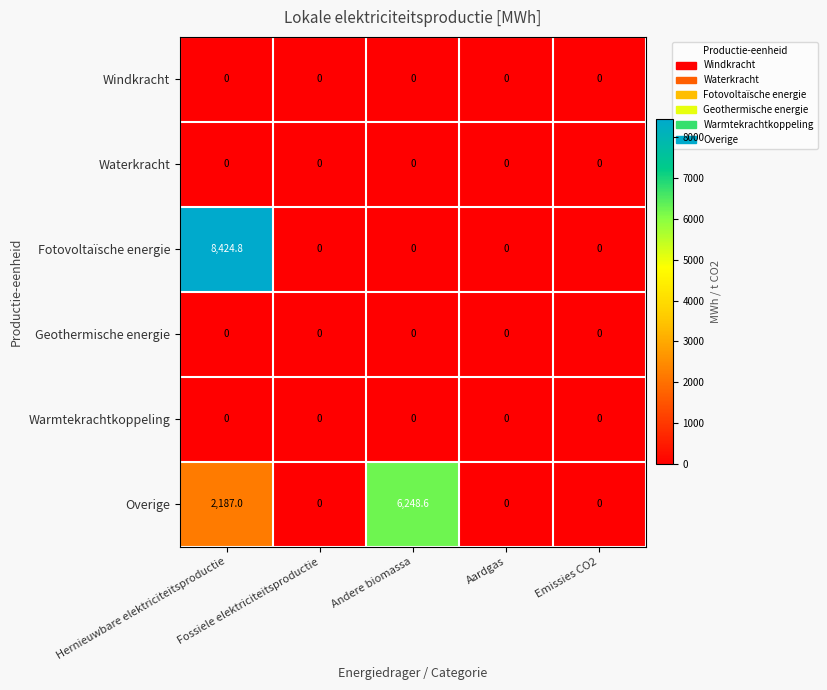

At how many categories does at least one series exceed 2712?

2